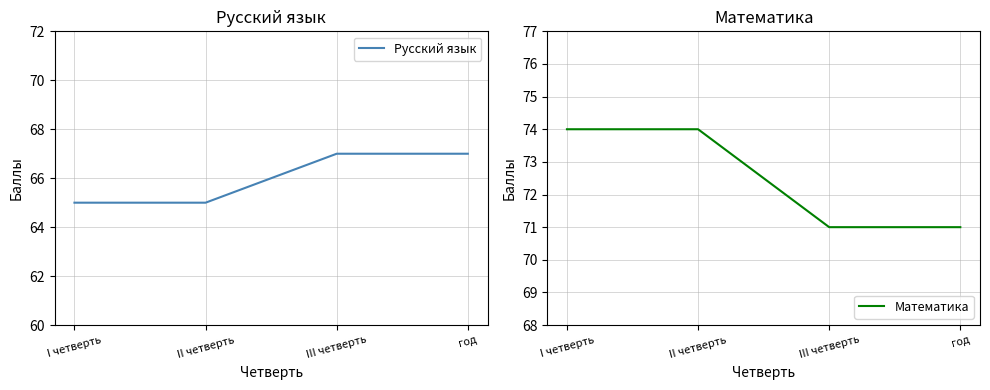

How many Математика values are between 71 and 74?

4